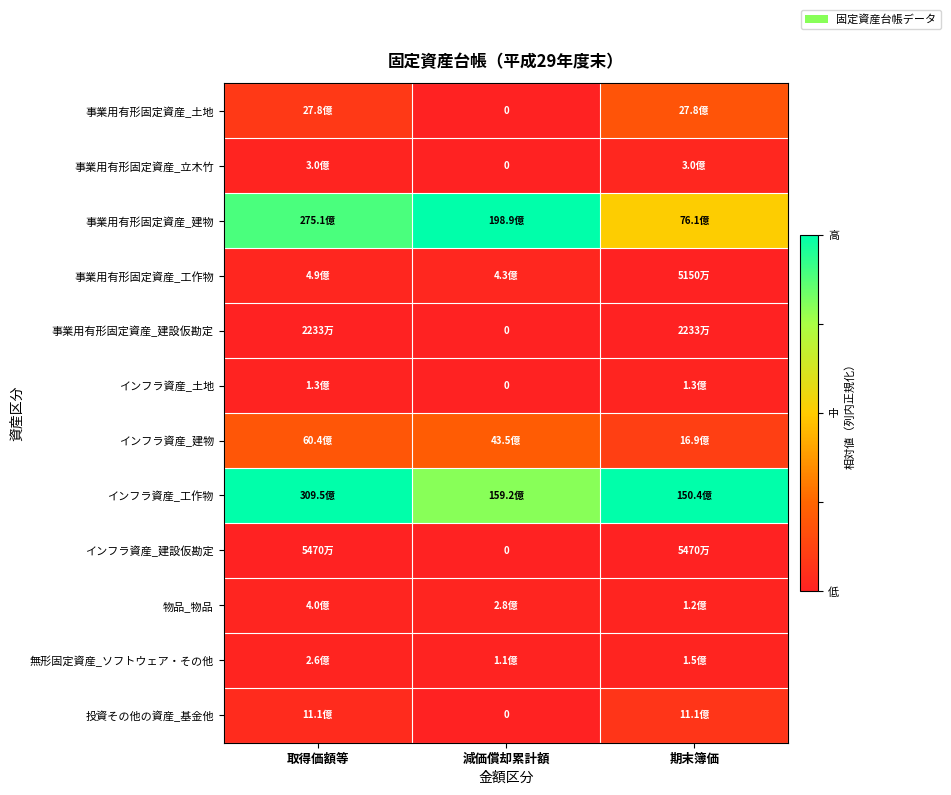

Is the value of 事業用有形固定資産_工作物 at 取得価額等 greater than the value of 事業用有形固定資産_建設仮勘定 at 取得価額等?

Yes